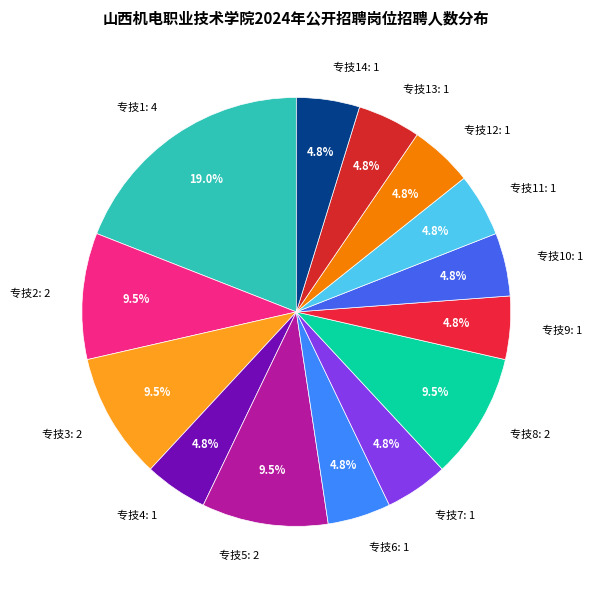

Between 专技11: 1 and 专技8: 2, which is larger?

专技8: 2